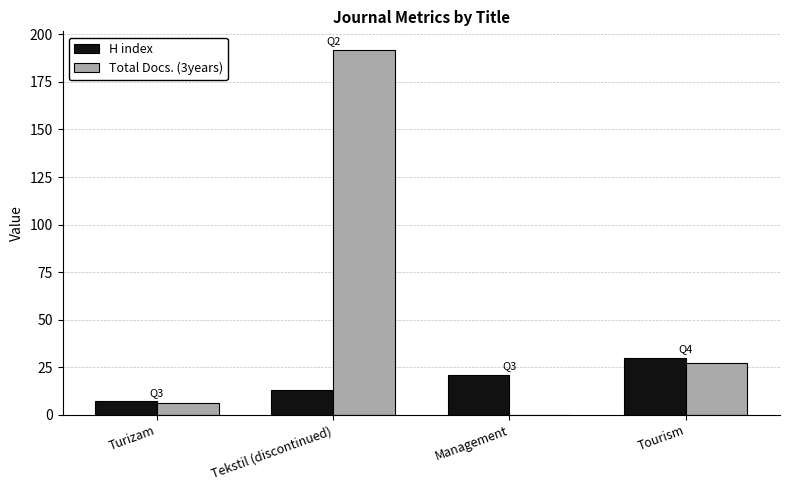

Which label corresponds to the largest value in the chart?

Tekstil (discontinued)